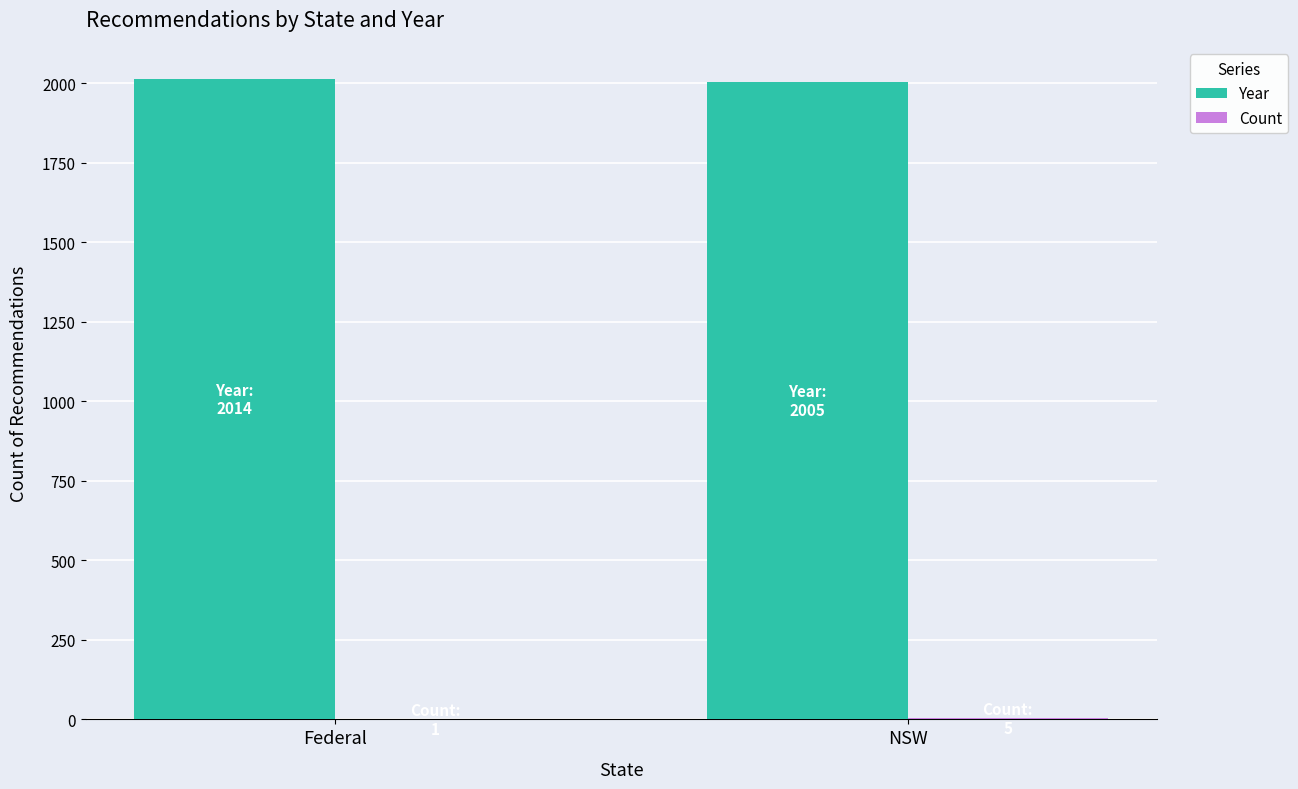

What is the sum of all Year values?

4019